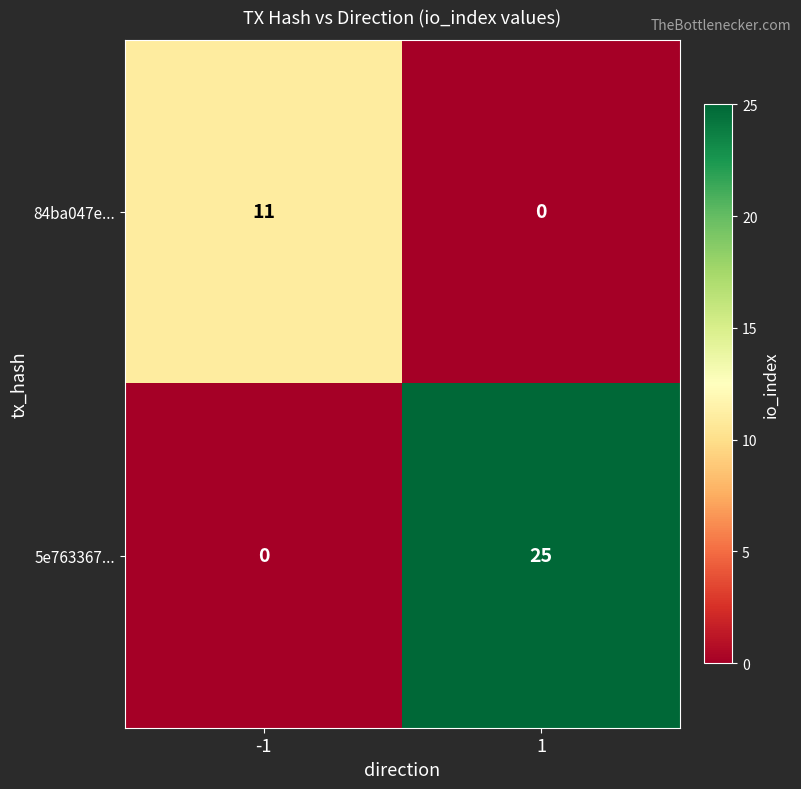

What is the difference between the maximum and minimum values in the 5e763367... series?

25